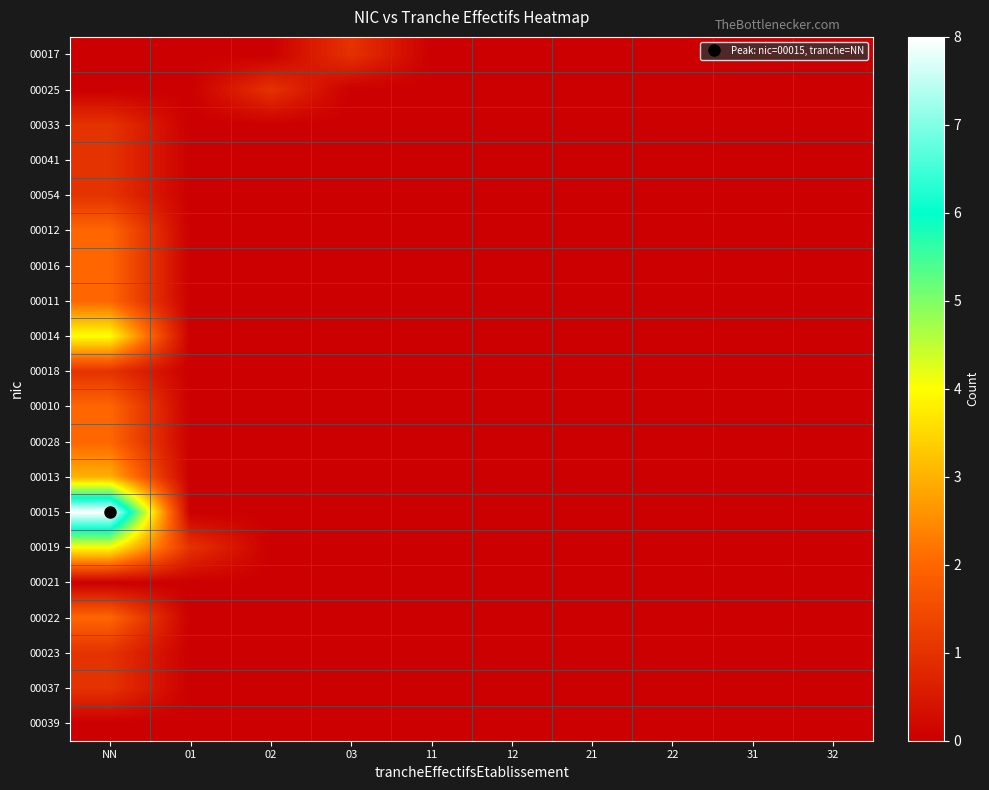

What is the difference between the highest and lowest values at NN?

8